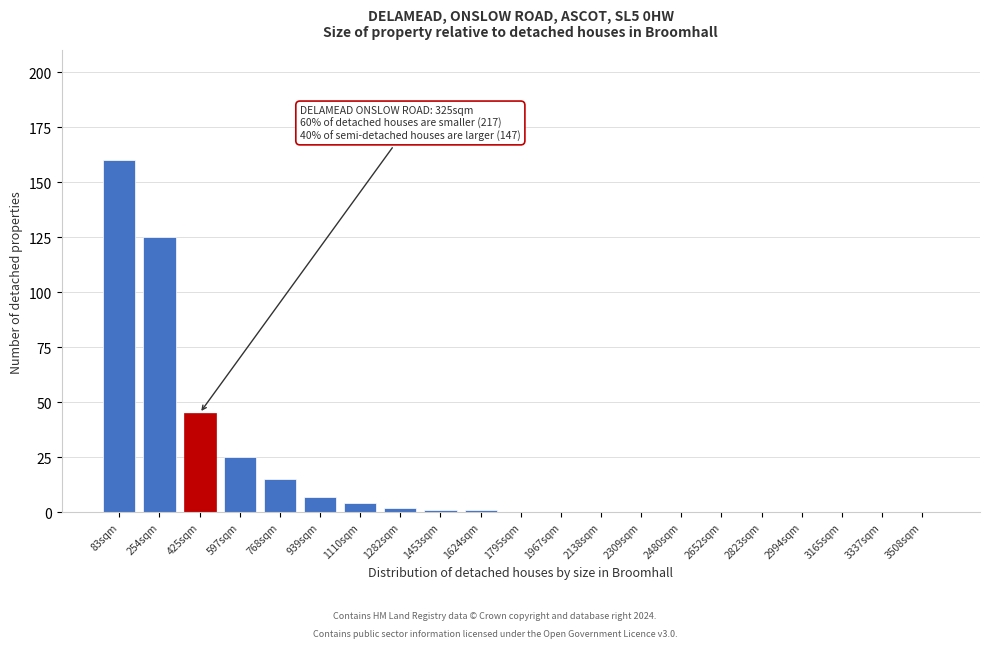

Reading left to right, transcribe all the data shown in this chart.

83sqm=160	254sqm=125	425sqm=45	597sqm=25	768sqm=15	939sqm=7	1110sqm=4	1282sqm=2	1453sqm=1	1624sqm=1	1795sqm=0	1967sqm=0	2138sqm=0	2309sqm=0	2480sqm=0	2652sqm=0	2823sqm=0	2994sqm=0	3165sqm=0	3337sqm=0	3508sqm=0